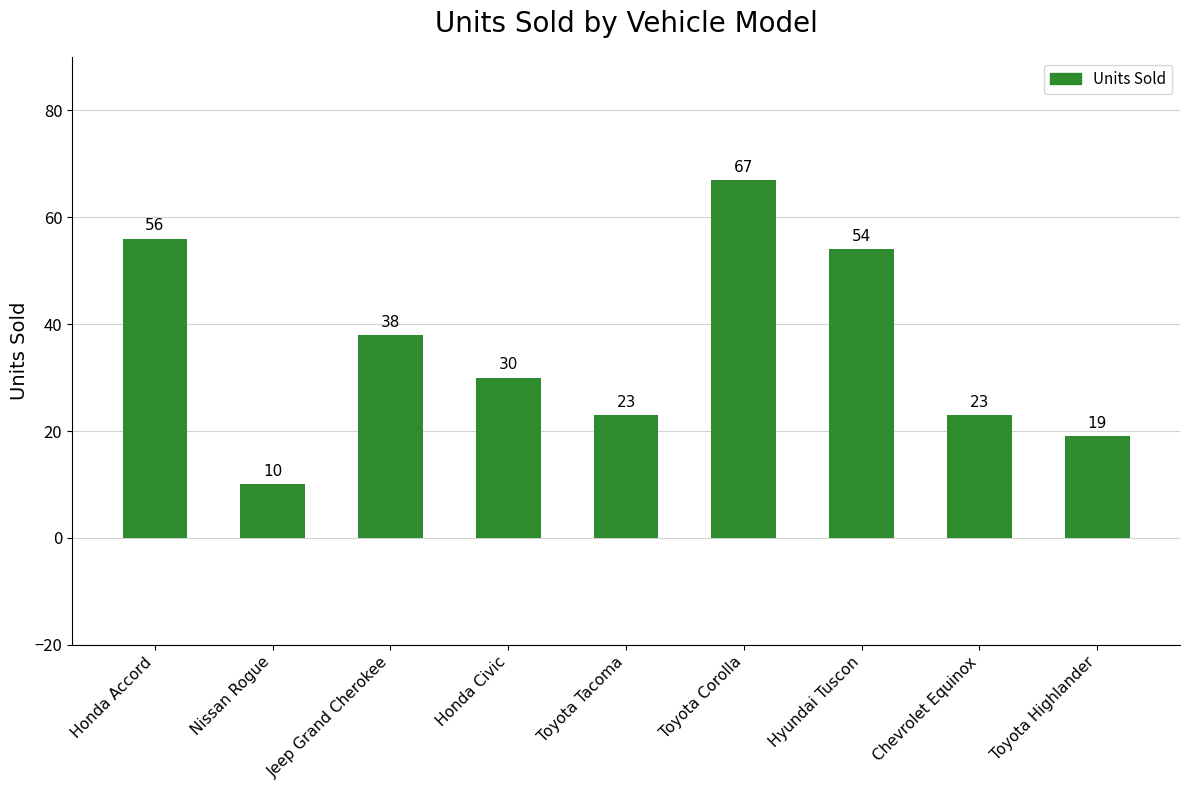

What is the label of the 2nd bar from the right?

Chevrolet Equinox